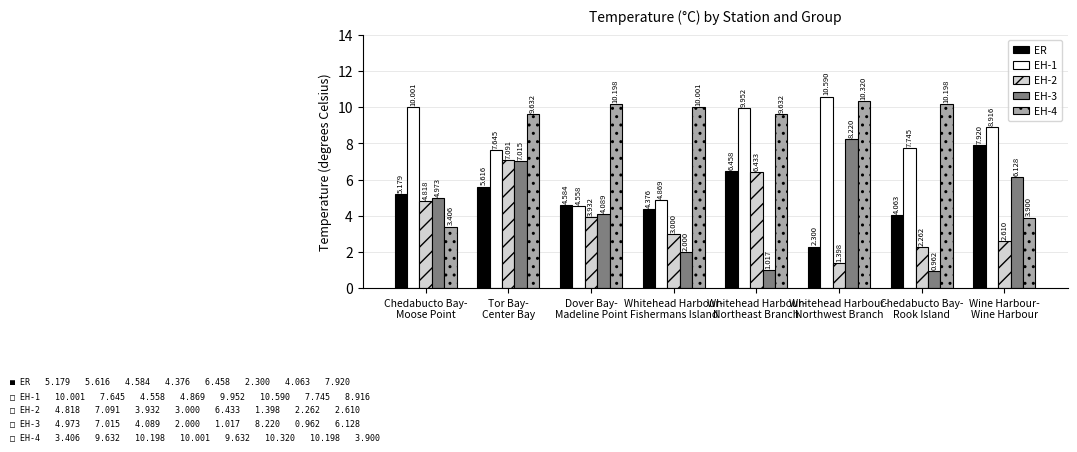

What is the sum of all EH-3 values?

34.4